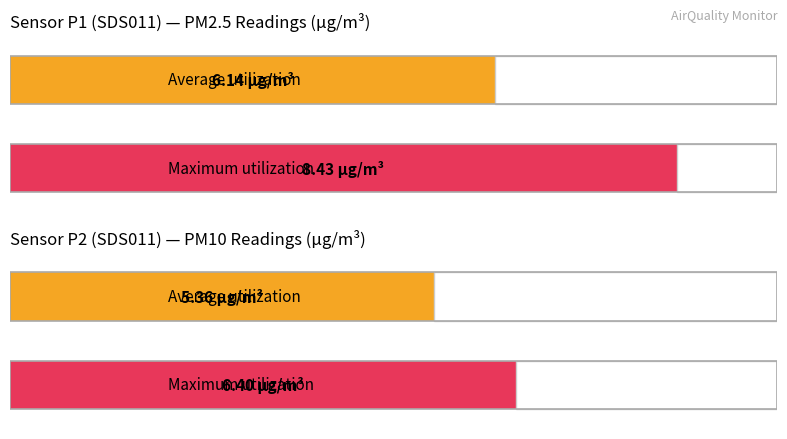

The value of SDS_P2 at 00:18 is 2.3. True or false?

False